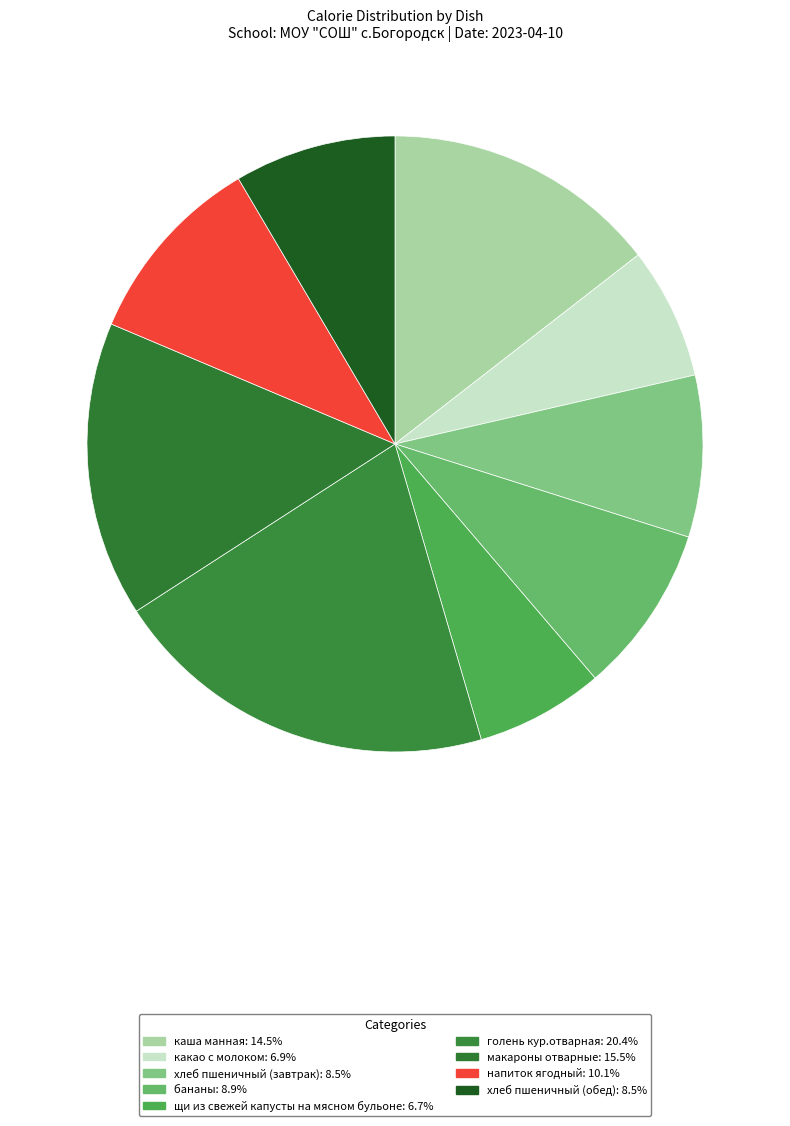

Rank the categories by value from highest to lowest.

голень кур.отварная, макароны отварные, каша манная, напиток ягодный, бананы, хлеб пшеничный (завтрак), хлеб пшеничный (обед), какао с молоком, щи из свежей капусты на мясном бульоне